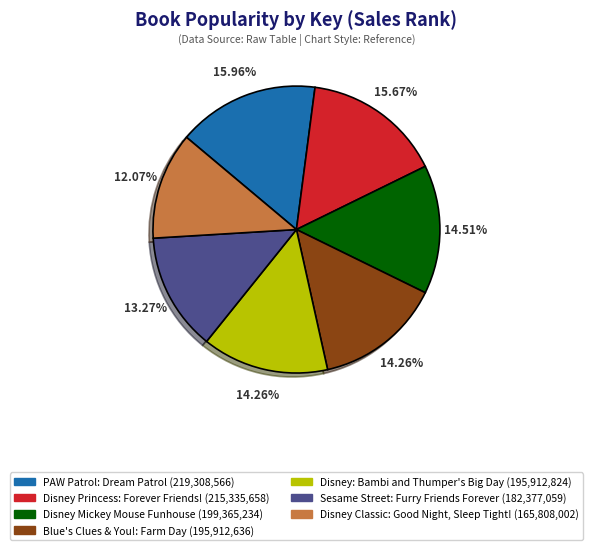

What percentage is the Disney Princess: Forever Friends! slice, to the nearest percent?

16%